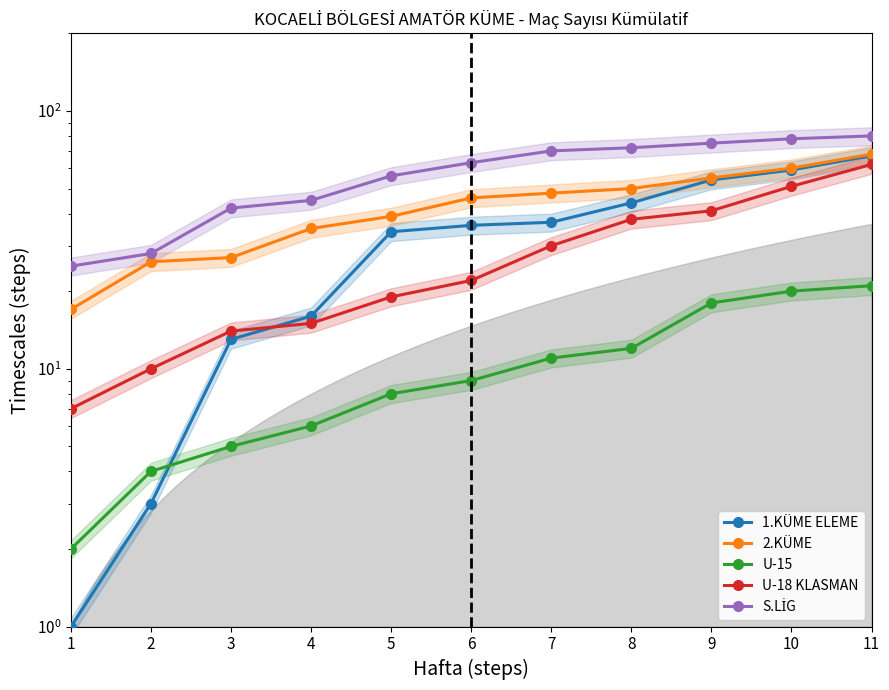

Rank the categories by 2.KÜME value from highest to lowest.

11, 10, 9, 8, 7, 6, 5, 4, 3, 2, 1